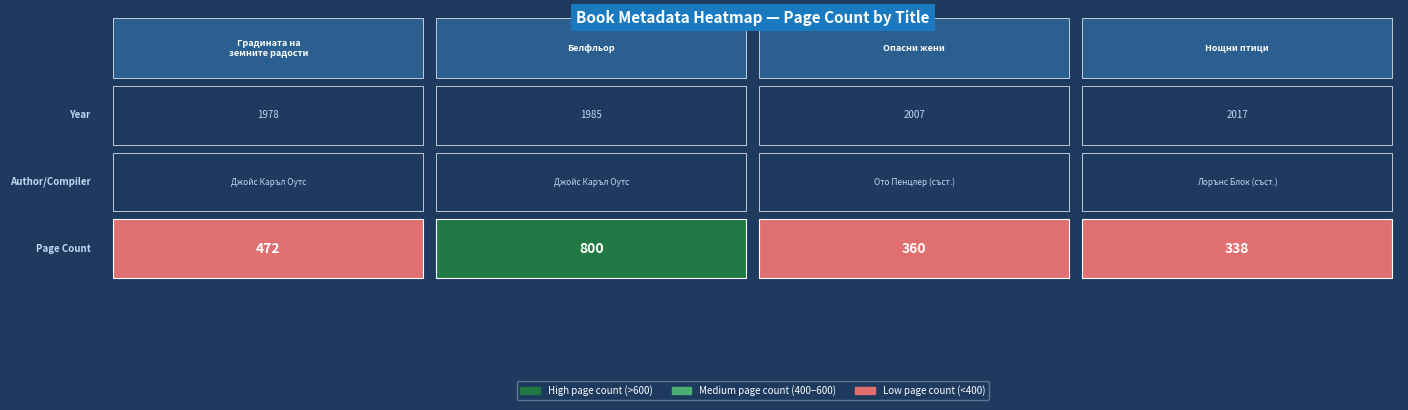

What is the sum of all values?

1970